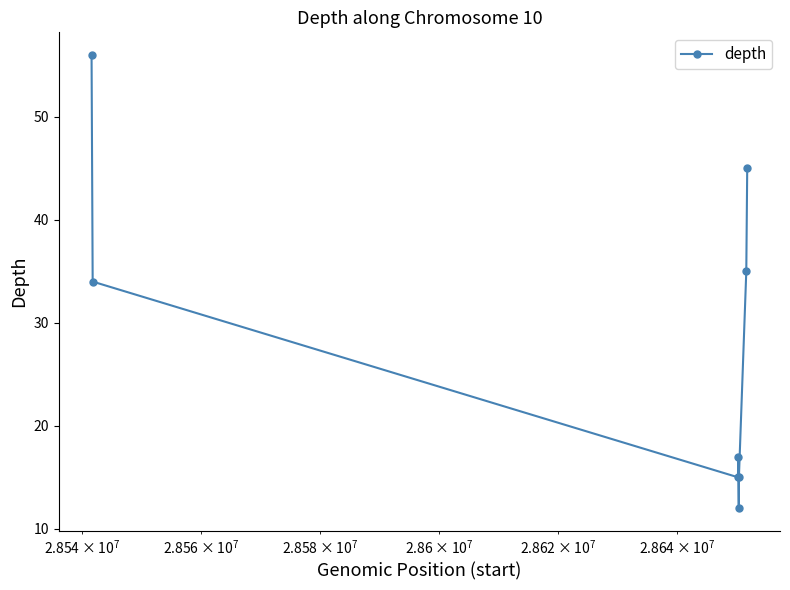

How many series are shown in this chart?

1